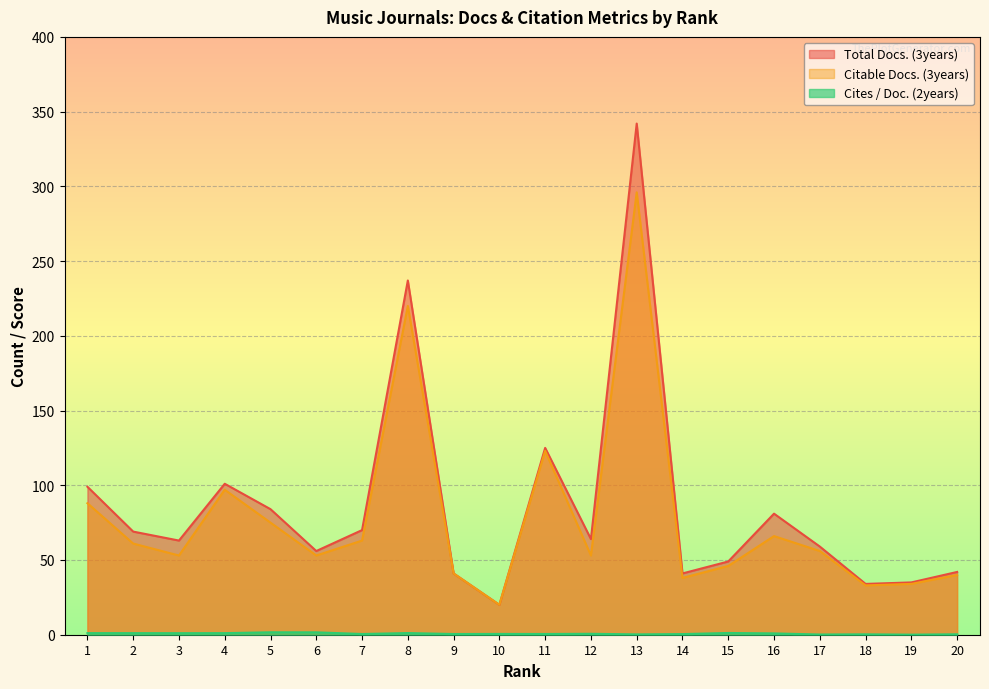

What is the approximate value of Total Docs. (3years) at 10?

20.0